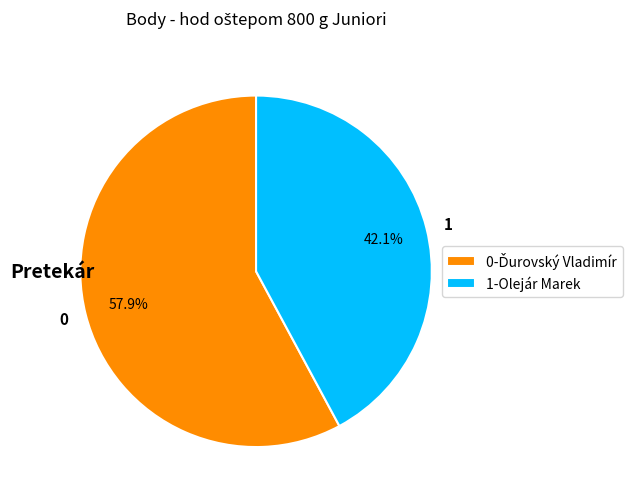

Does any single category account for the majority?

Yes